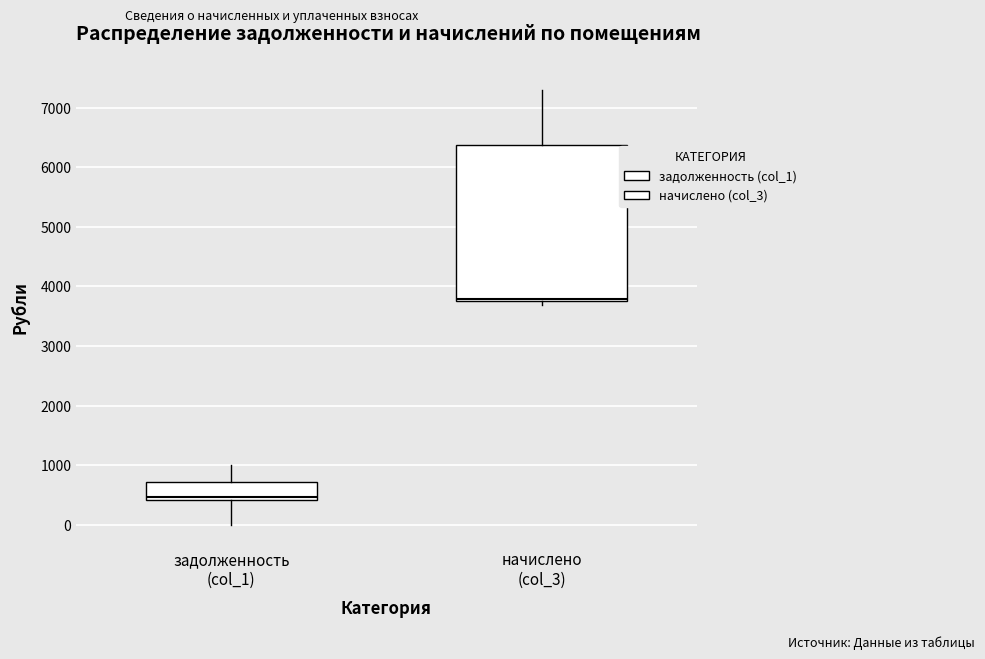

Where is the lower edge of the box for начислено (col_3) on the y-axis? The values are not printed on the chart, so give them approximately, as read against the axis.

3800